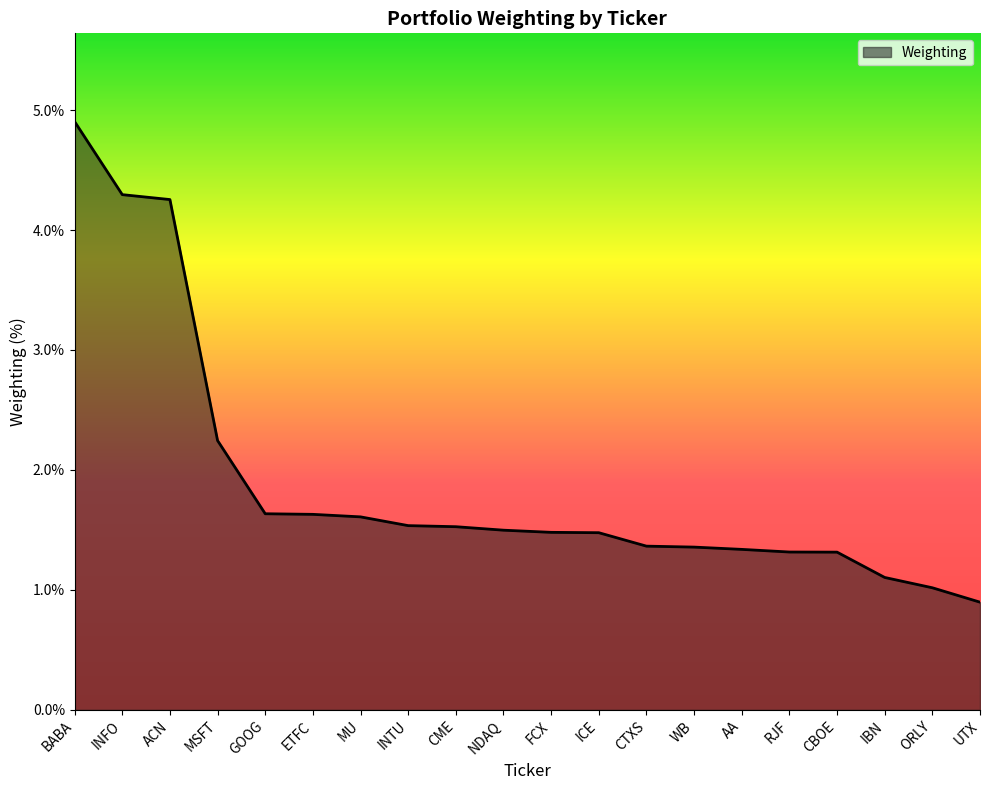

What position from the left is MU?

7